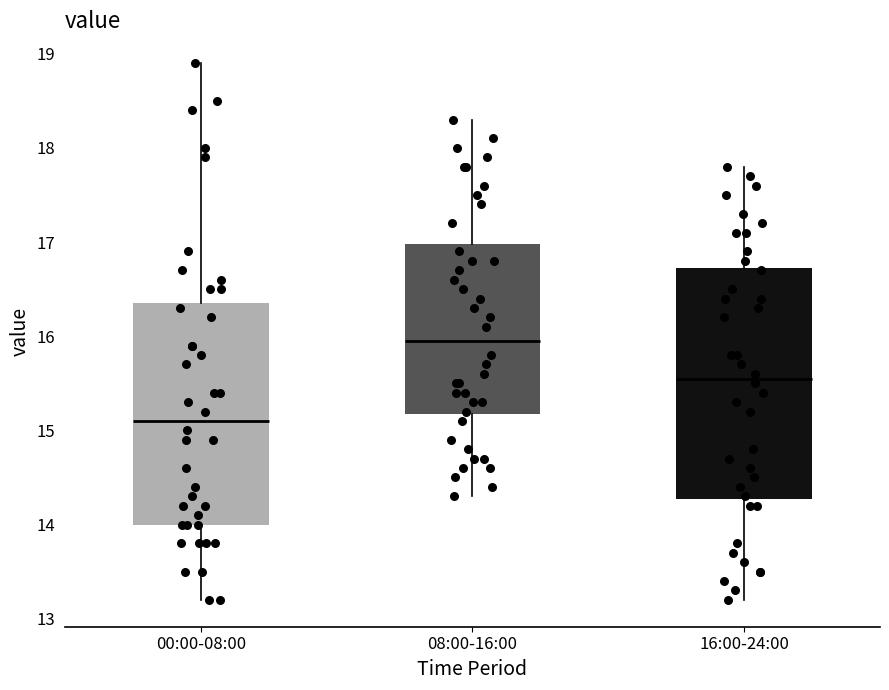

Where does the upper whisker of the box for 08:00-16:00 end on the y-axis? The values are not printed on the chart, so give them approximately, as read against the axis.

18.3